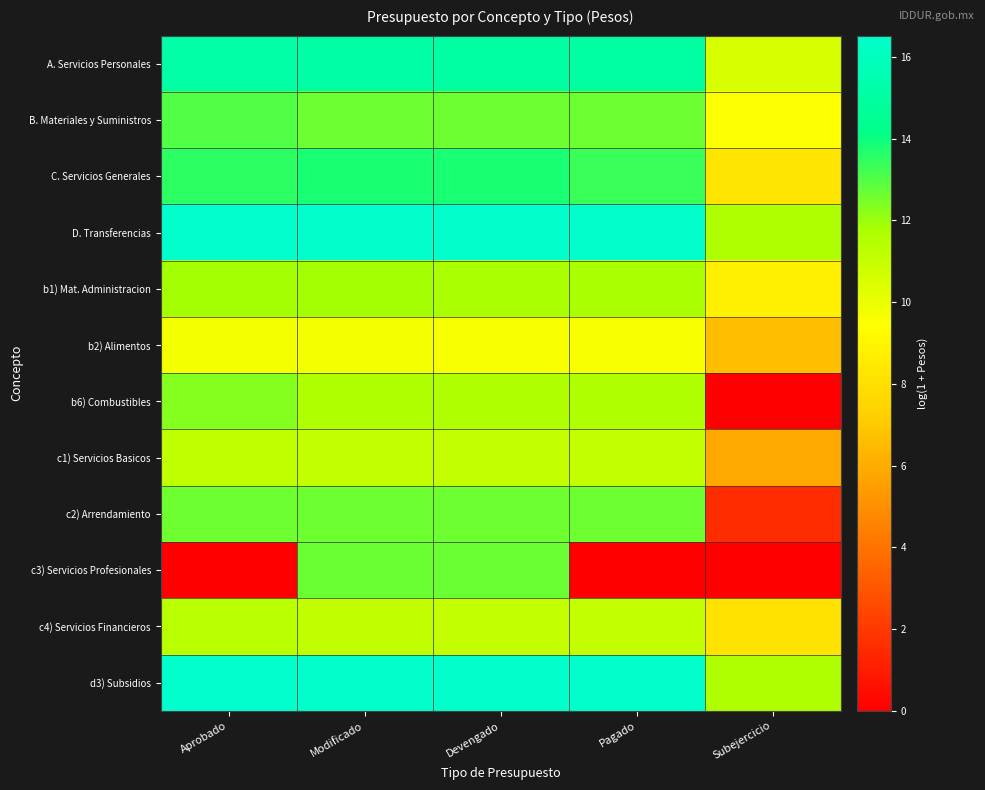

Reading left to right, transcribe all the data shown in this chart.

A. Servicios Personales: Aprobado=15.2	Modificado=15.1	Devengado=15.1	Pagado=15.1	Subejercicio=10.5
B. Materiales y Suministros: Aprobado=13.0	Modificado=12.6	Devengado=12.6	Pagado=12.6	Subejercicio=9.5
C. Servicios Generales: Aprobado=13.5	Modificado=13.8	Devengado=13.7	Pagado=13.3	Subejercicio=8.2
D. Transferencias: Aprobado=16.5	Modificado=16.4	Devengado=16.4	Pagado=16.4	Subejercicio=11.6
b1) Mat. Administracion: Aprobado=11.8	Modificado=11.8	Devengado=11.8	Pagado=11.8	Subejercicio=8.7
b2) Alimentos: Aprobado=9.7	Modificado=9.7	Devengado=9.6	Pagado=9.6	Subejercicio=6.6
b6) Combustibles: Aprobado=12.3	Modificado=11.7	Devengado=11.7	Pagado=11.7	Subejercicio=0.0
c1) Servicios Basicos: Aprobado=11.2	Modificado=11.1	Devengado=11.0	Pagado=11.0	Subejercicio=5.9
c2) Arrendamiento: Aprobado=12.6	Modificado=12.6	Devengado=12.6	Pagado=12.6	Subejercicio=1.6
c3) Servicios Profesionales: Aprobado=0.0	Modificado=12.7	Devengado=12.7	Pagado=0.0	Subejercicio=0.0
c4) Servicios Financieros: Aprobado=11.3	Modificado=11.1	Devengado=11.1	Pagado=11.1	Subejercicio=8.1
d3) Subsidios: Aprobado=16.5	Modificado=16.4	Devengado=16.4	Pagado=16.4	Subejercicio=11.6